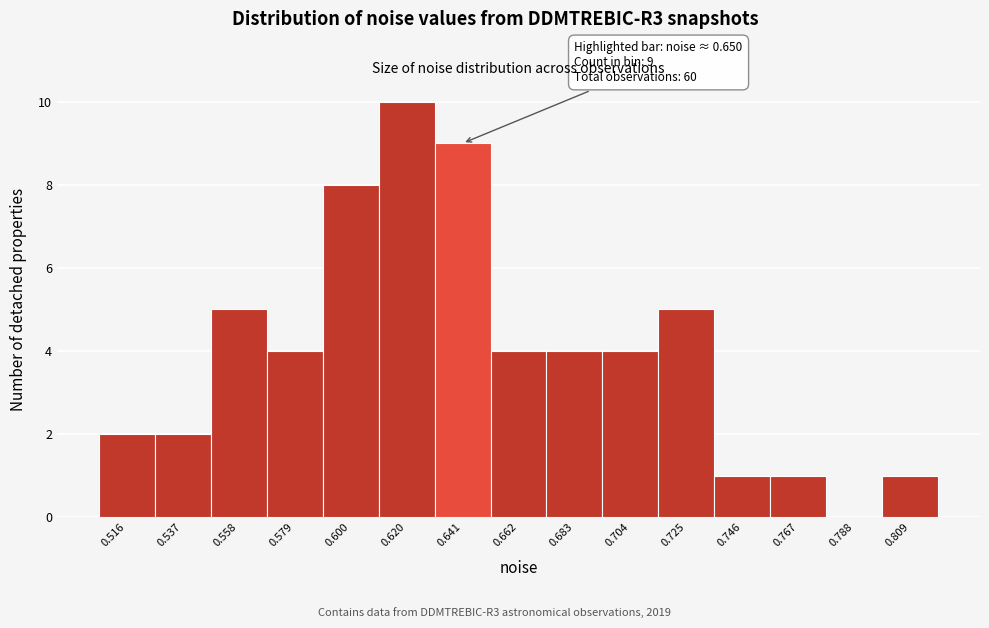

Over which range of the x-axis is the bar tallest?

0.610 to 0.630